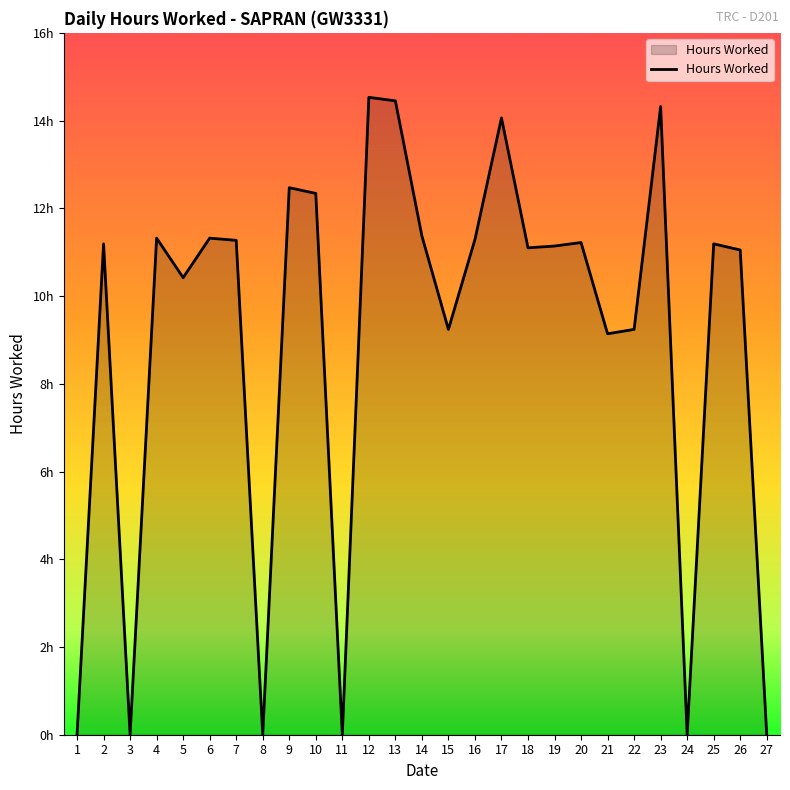

Does the chart have visible grid lines?

No